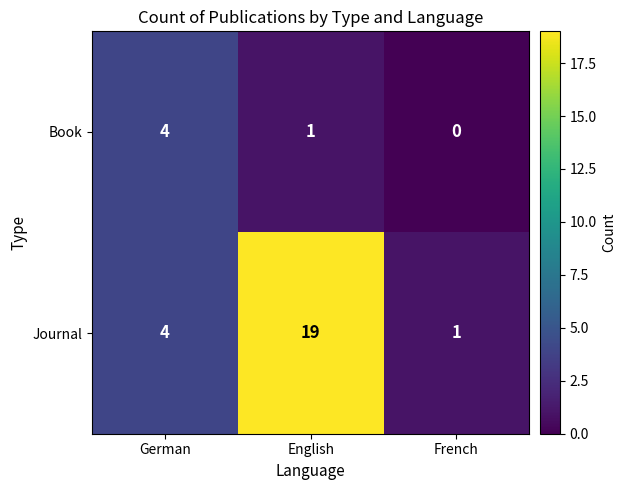

Rank the series by their maximum value, from lowest to highest.

Book, Journal